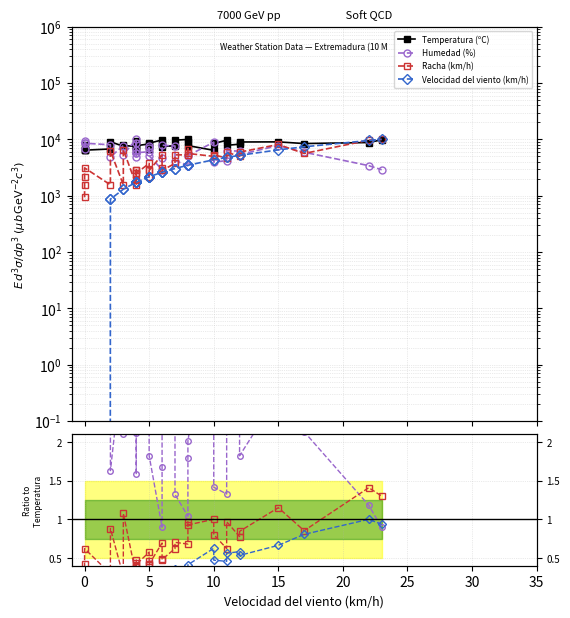

List the series in order of their peak value, highest first.

Temperatura (ºC), Humedad (%), Racha (km/h), Velocidad del viento (km/h)